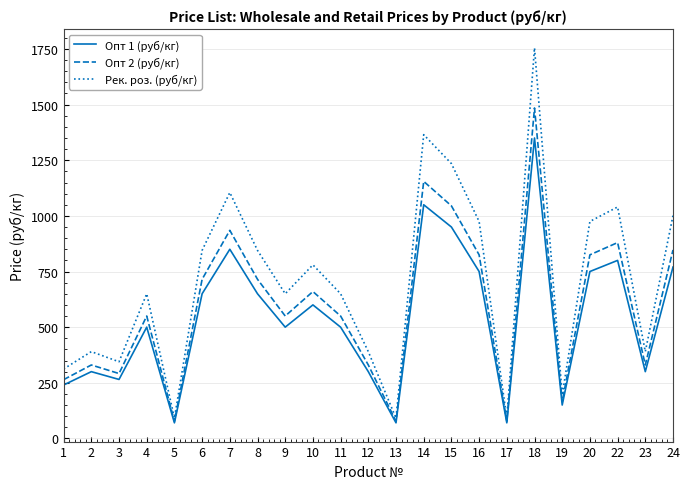

At which category is the sum across all series the highest?

18